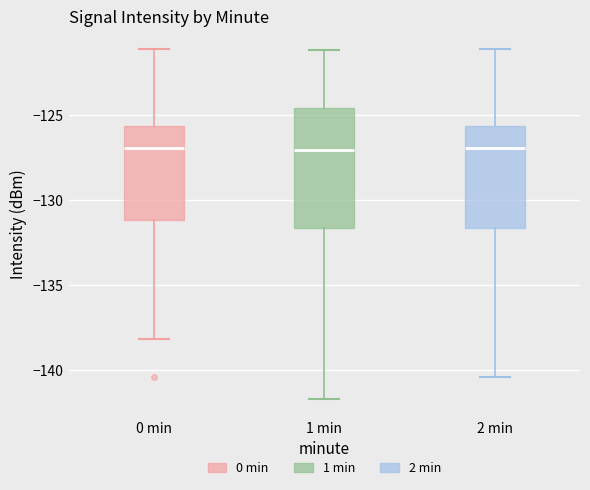

Where does the median line of the box for 1 min sit on the y-axis? The values are not printed on the chart, so give them approximately, as read against the axis.

-127.0